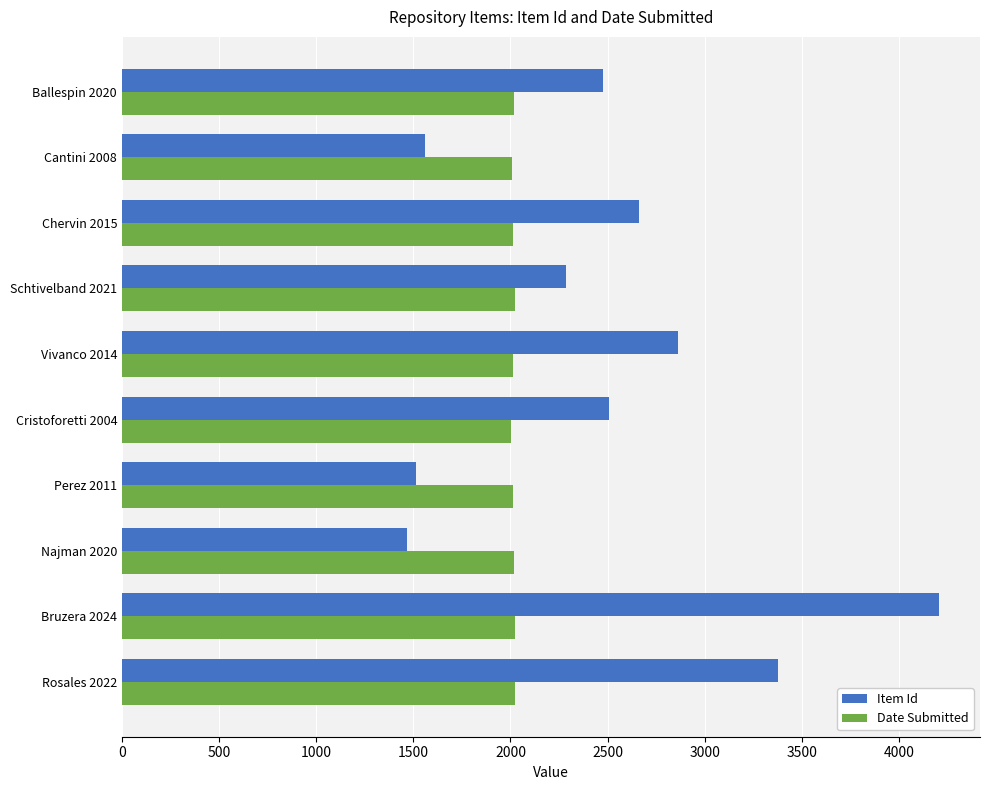

List the series in order of their overall mean, highest first.

Item Id, Date Submitted